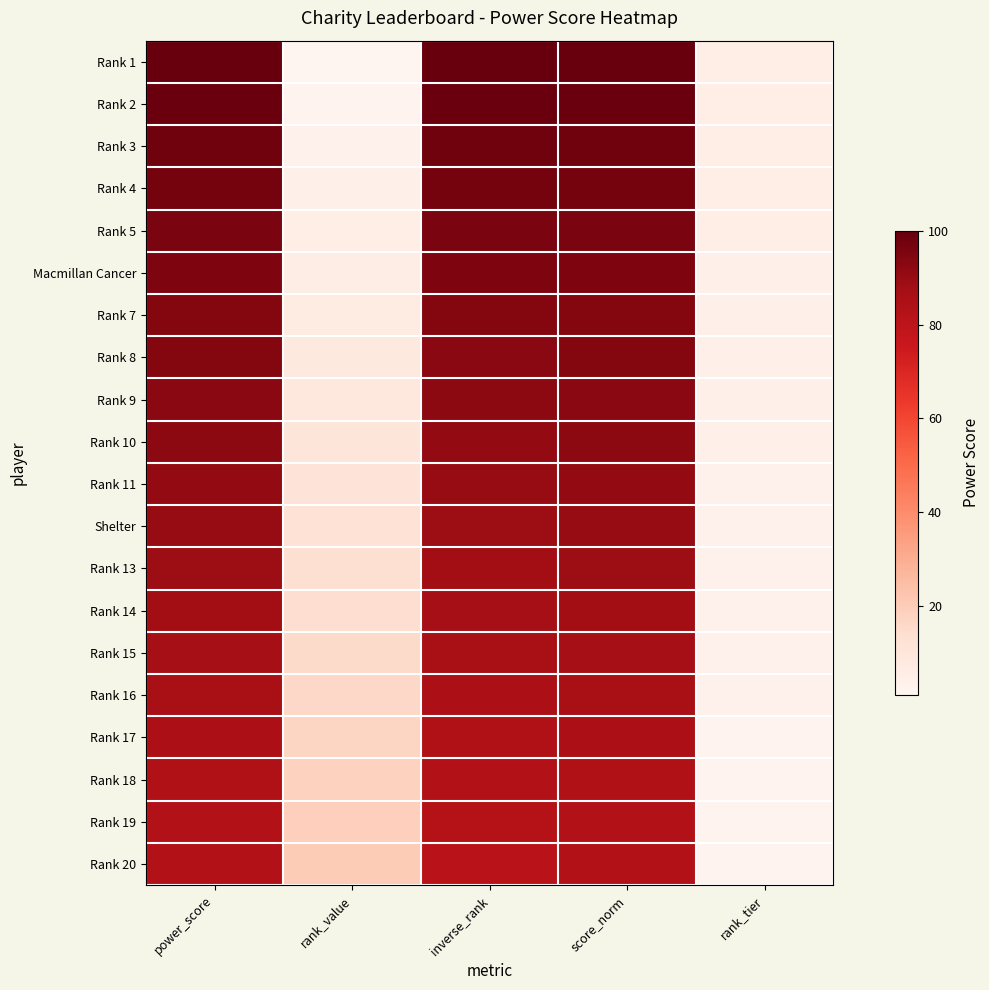

Which series changed the most between power_score and rank_value?

Rank 1